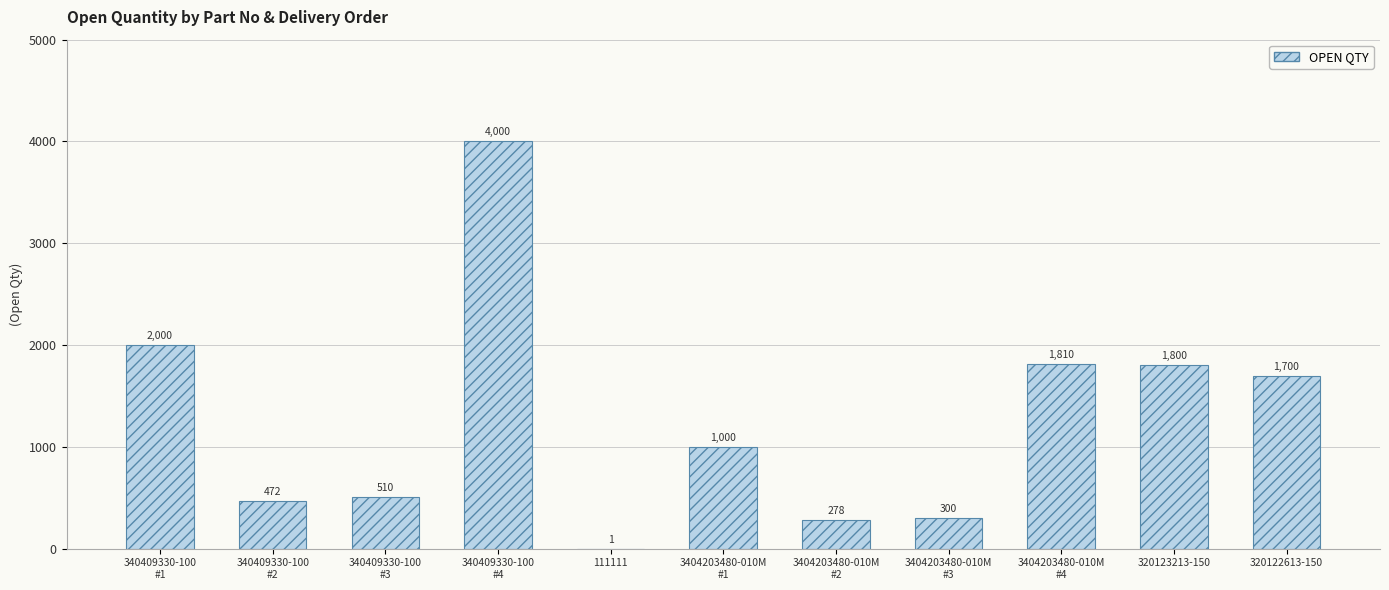

What is the difference between the values at 340409330-100
#1 and 3404203480-010M
#1?

1000